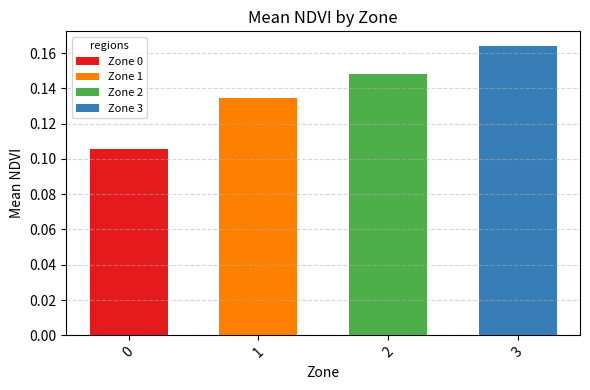

At which category does the chart reach its peak across all series?

3